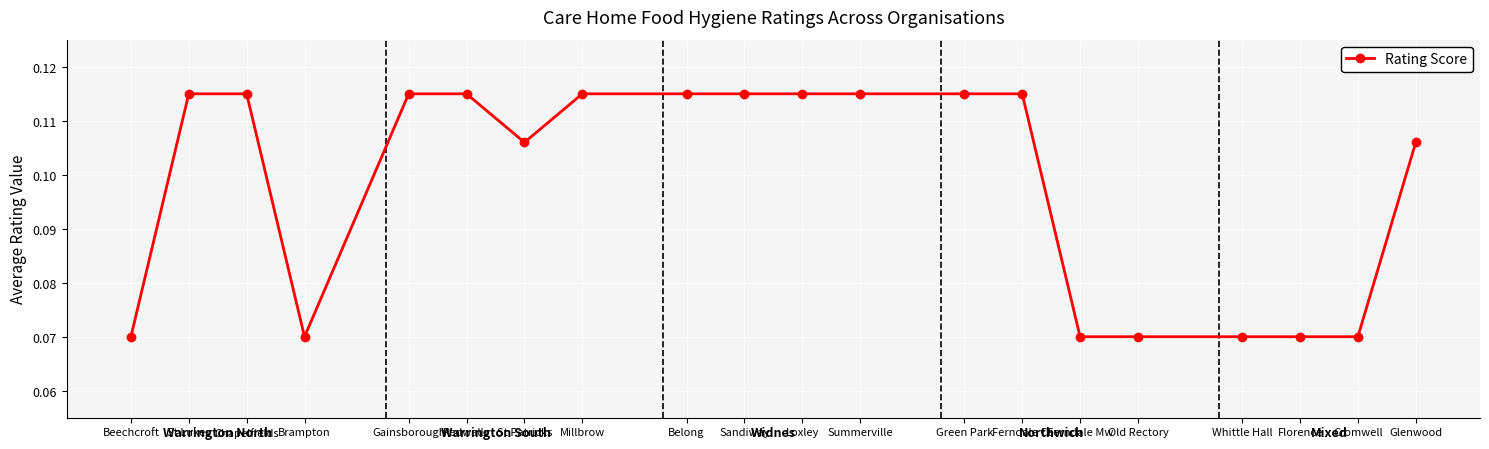

Count the values in the range 0 to 1.

20